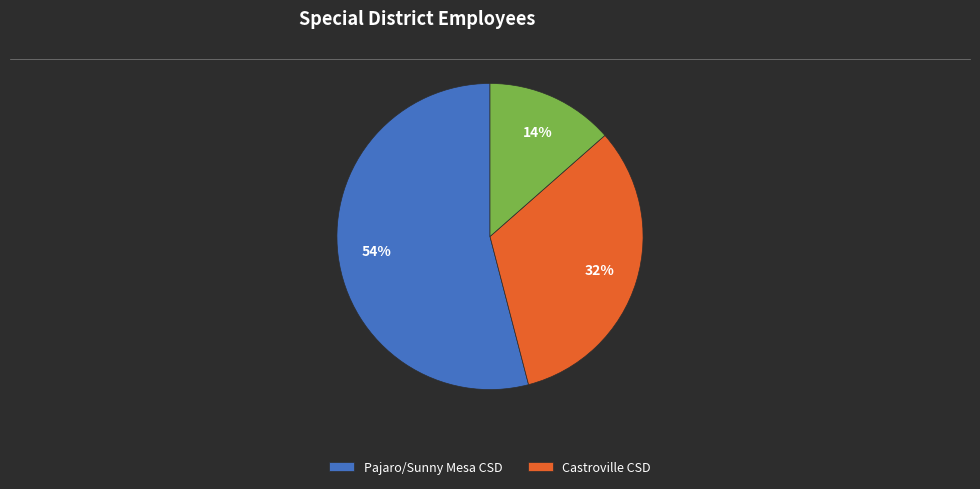

Is there a majority slice in this chart?

Yes